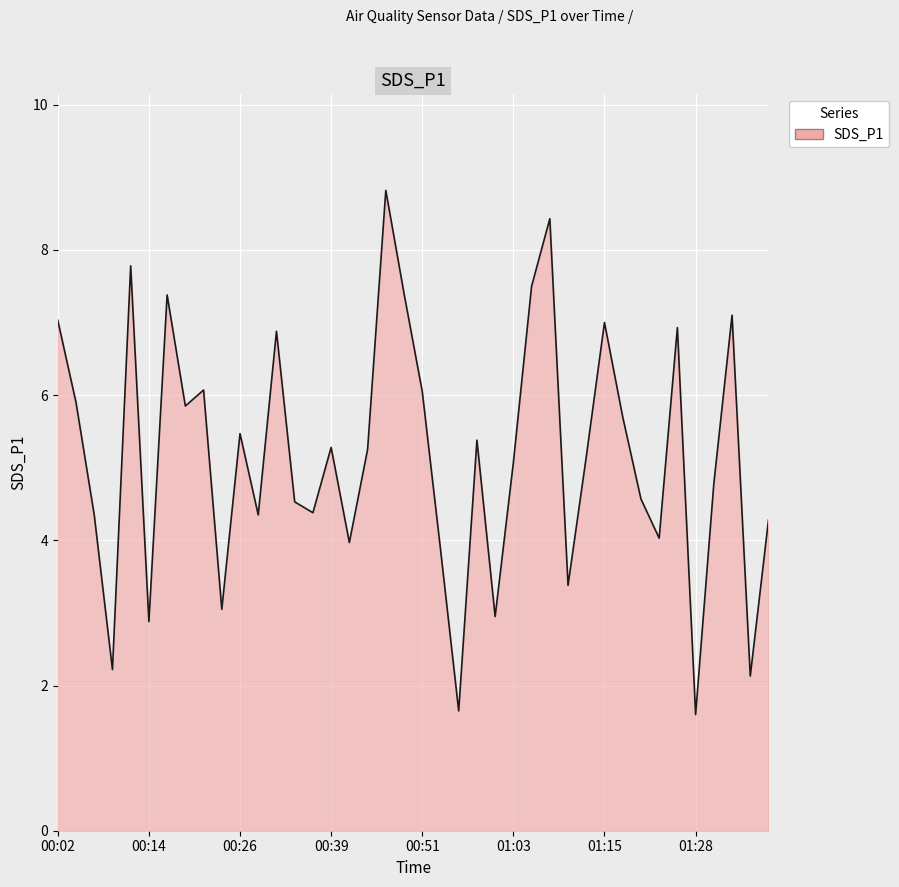

What is the minimum value shown in the chart?

1.6